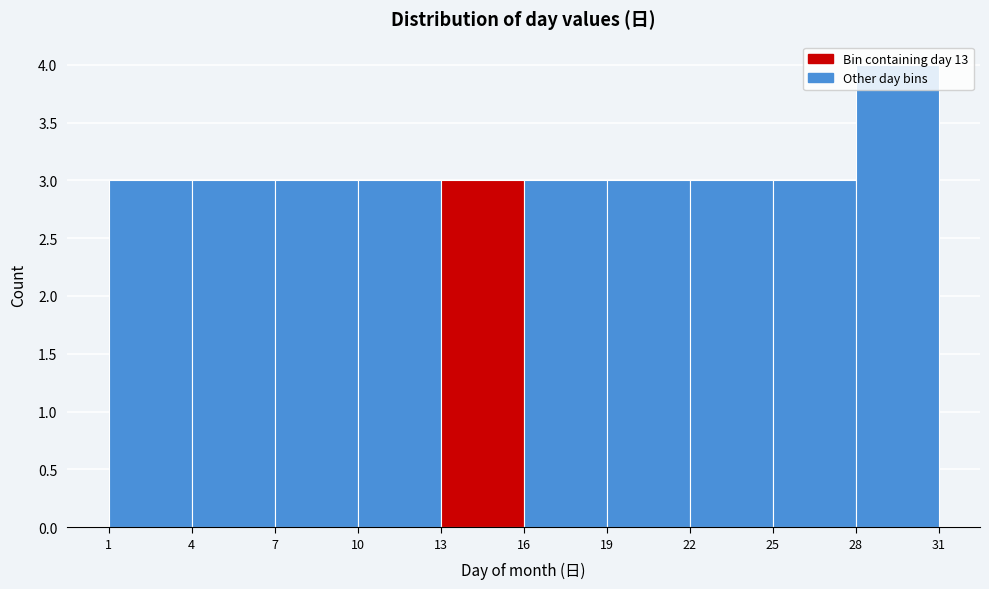

Reading left to right, list every bar in this chart as the range it spans on the x-axis followed by its height. The values are not printed on the chart, so give them approximately, as read against the axis.

1 to 4: 3
4 to 7: 3
7 to 10: 3
10 to 13: 3
13 to 16: 3
16 to 19: 3
19 to 22: 3
22 to 25: 3
25 to 28: 3
28 to 31: 4